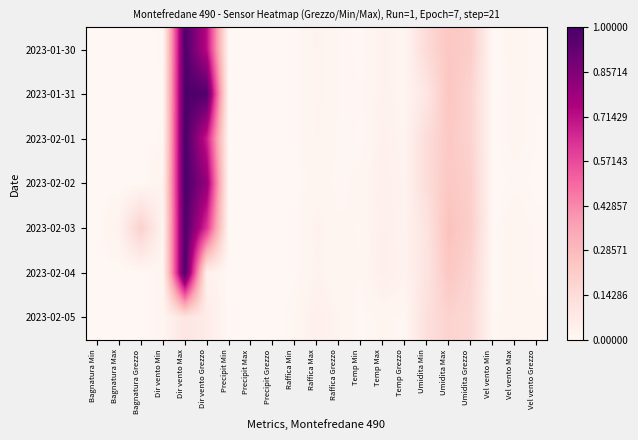

Reading left to right, transcribe all the data shown in this chart.

2023-01-30: Bagnatura Min=0.0	Bagnatura Max=0.0	Bagnatura Grezzo=0.0	Dir vento Min=0.0	Dir vento Max=1.0	Dir vento Grezzo=0.7	Precipit Min=0.0	Precipit Max=0.0	Precipit Grezzo=0.0	Raffica Min=0.0	Raffica Max=0.0	Raffica Grezzo=0.0	Temp Min=0.0	Temp Max=0.0	Temp Grezzo=0.0	Umidita Min=0.1	Umidita Max=0.2	Umidita Grezzo=0.2	Vel vento Min=0.0	Vel vento Max=0.0	Vel vento Grezzo=0.0
2023-01-31: Bagnatura Min=0.0	Bagnatura Max=0.0	Bagnatura Grezzo=0.0	Dir vento Min=0.0	Dir vento Max=1.0	Dir vento Grezzo=1.0	Precipit Min=0.0	Precipit Max=0.0	Precipit Grezzo=0.0	Raffica Min=0.0	Raffica Max=0.0	Raffica Grezzo=0.0	Temp Min=0.0	Temp Max=0.0	Temp Grezzo=0.0	Umidita Min=0.1	Umidita Max=0.2	Umidita Grezzo=0.2	Vel vento Min=0.0	Vel vento Max=0.0	Vel vento Grezzo=0.0
2023-02-01: Bagnatura Min=0.0	Bagnatura Max=0.0	Bagnatura Grezzo=0.0	Dir vento Min=0.0	Dir vento Max=1.0	Dir vento Grezzo=0.7	Precipit Min=0.0	Precipit Max=0.0	Precipit Grezzo=0.0	Raffica Min=0.0	Raffica Max=0.0	Raffica Grezzo=0.0	Temp Min=0.0	Temp Max=0.0	Temp Grezzo=0.0	Umidita Min=0.1	Umidita Max=0.2	Umidita Grezzo=0.2	Vel vento Min=0.0	Vel vento Max=0.0	Vel vento Grezzo=0.0
2023-02-02: Bagnatura Min=0.0	Bagnatura Max=0.0	Bagnatura Grezzo=0.0	Dir vento Min=0.0	Dir vento Max=1.0	Dir vento Grezzo=0.8	Precipit Min=0.0	Precipit Max=0.0	Precipit Grezzo=0.0	Raffica Min=0.0	Raffica Max=0.0	Raffica Grezzo=0.0	Temp Min=0.0	Temp Max=0.0	Temp Grezzo=0.0	Umidita Min=0.1	Umidita Max=0.2	Umidita Grezzo=0.2	Vel vento Min=0.0	Vel vento Max=0.0	Vel vento Grezzo=0.0
2023-02-03: Bagnatura Min=0.0	Bagnatura Max=0.0	Bagnatura Grezzo=0.2	Dir vento Min=0.0	Dir vento Max=1.0	Dir vento Grezzo=0.6	Precipit Min=0.0	Precipit Max=0.0	Precipit Grezzo=0.0	Raffica Min=0.0	Raffica Max=0.0	Raffica Grezzo=0.0	Temp Min=0.0	Temp Max=0.0	Temp Grezzo=0.0	Umidita Min=0.1	Umidita Max=0.3	Umidita Grezzo=0.2	Vel vento Min=0.0	Vel vento Max=0.0	Vel vento Grezzo=0.0
2023-02-04: Bagnatura Min=0.0	Bagnatura Max=0.0	Bagnatura Grezzo=0.0	Dir vento Min=0.0	Dir vento Max=1.0	Dir vento Grezzo=0.0	Precipit Min=0.0	Precipit Max=0.0	Precipit Grezzo=0.0	Raffica Min=0.0	Raffica Max=0.0	Raffica Grezzo=0.0	Temp Min=0.0	Temp Max=0.0	Temp Grezzo=0.0	Umidita Min=0.1	Umidita Max=0.2	Umidita Grezzo=0.2	Vel vento Min=0.0	Vel vento Max=0.0	Vel vento Grezzo=0.0
2023-02-05: Bagnatura Min=0.0	Bagnatura Max=0.0	Bagnatura Grezzo=0.0	Dir vento Min=0.0	Dir vento Max=0.1	Dir vento Grezzo=0.1	Precipit Min=0.0	Precipit Max=0.0	Precipit Grezzo=0.0	Raffica Min=0.0	Raffica Max=0.0	Raffica Grezzo=0.0	Temp Min=0.0	Temp Max=0.0	Temp Grezzo=0.0	Umidita Min=0.1	Umidita Max=0.2	Umidita Grezzo=0.2	Vel vento Min=0.0	Vel vento Max=0.0	Vel vento Grezzo=0.0